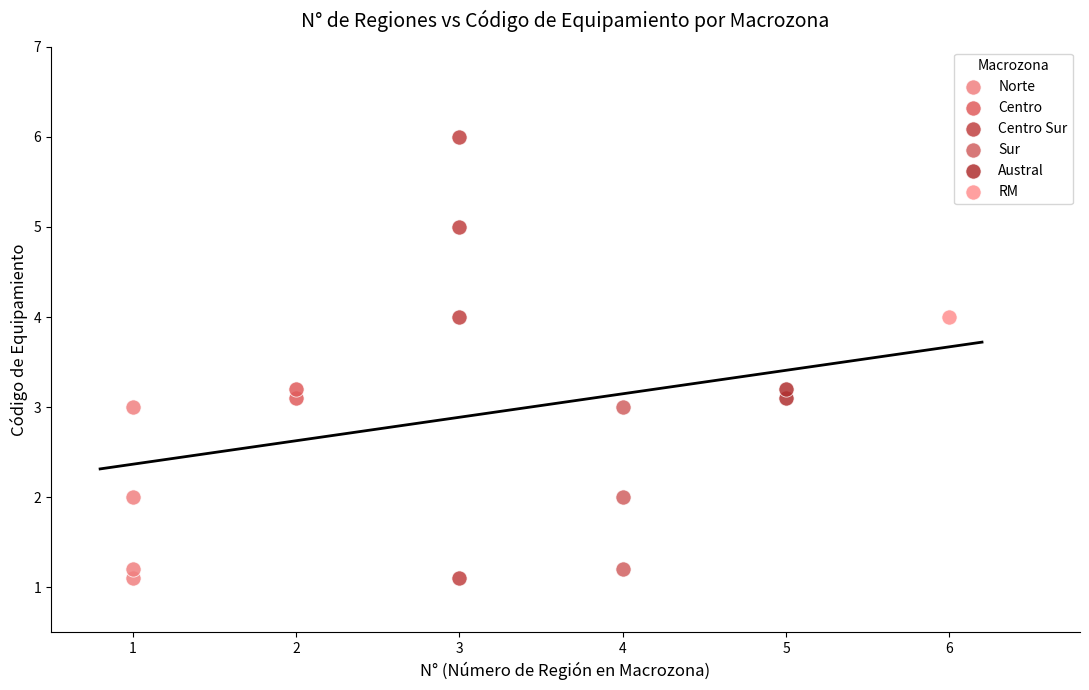

What are all the series names shown in the legend?

Norte, Centro, Centro Sur, Sur, Austral, RM